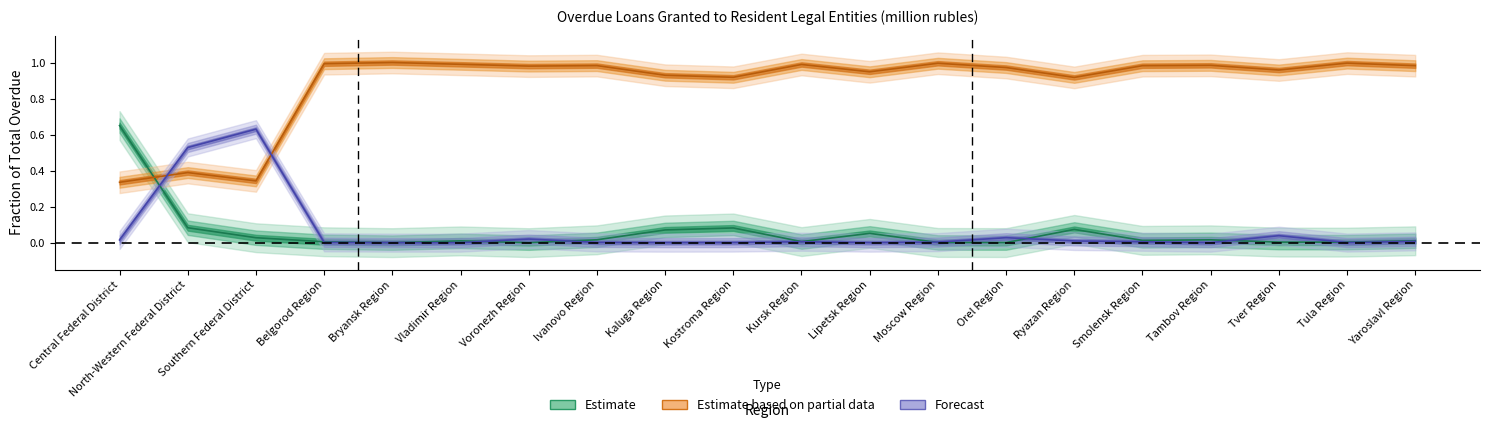

In Forecast, how many points are higher than both neighbors (excluding endpoints)?

5